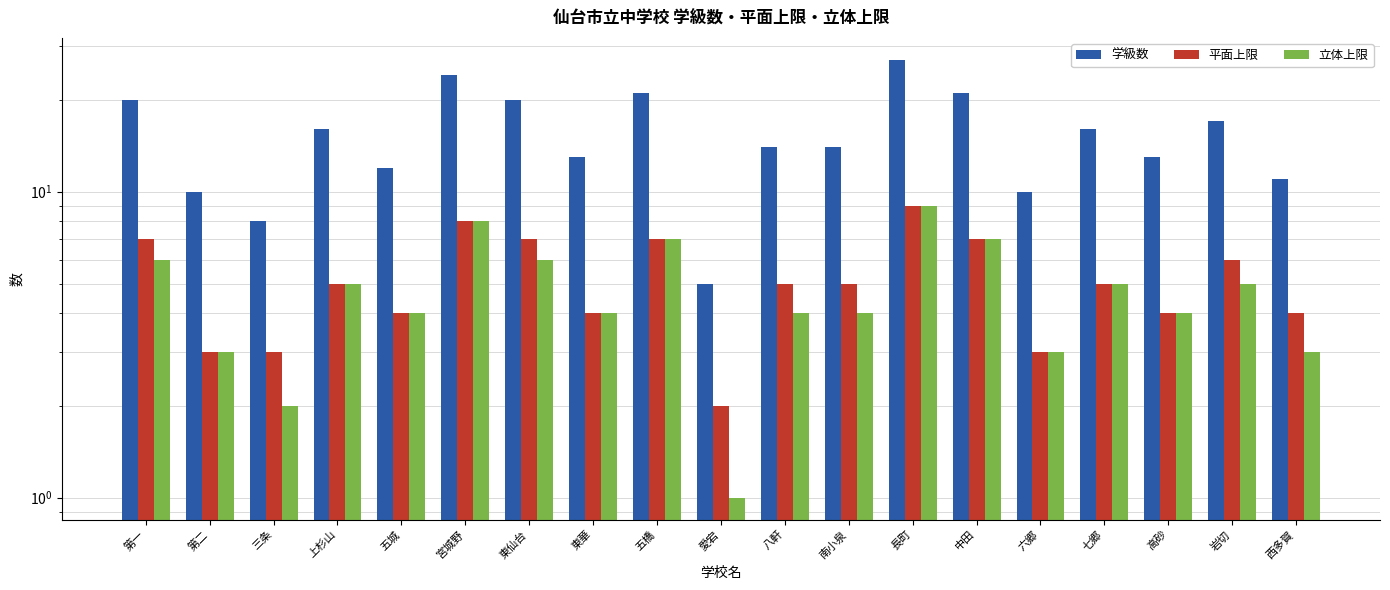

The 学級数 series shows 7 at 東華. True or false?

False